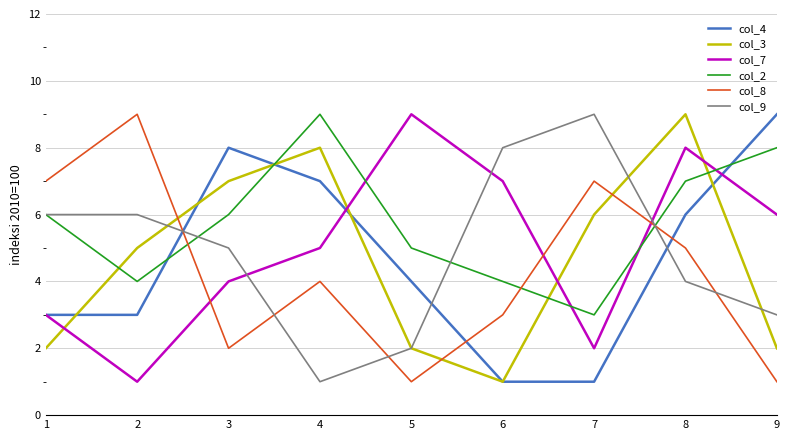

Which series ends up on top after the final intersection of col_4 and col_9?

col_4